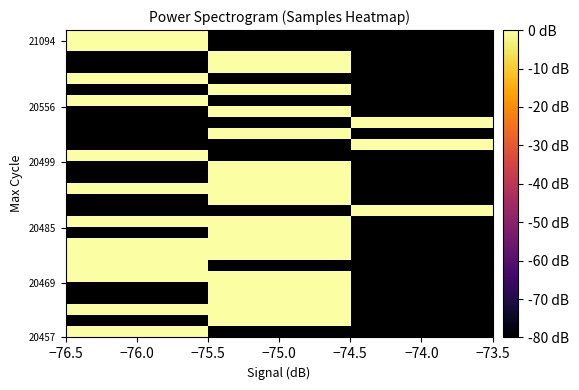

At which category does the chart reach its minimum across all series?

−76.5